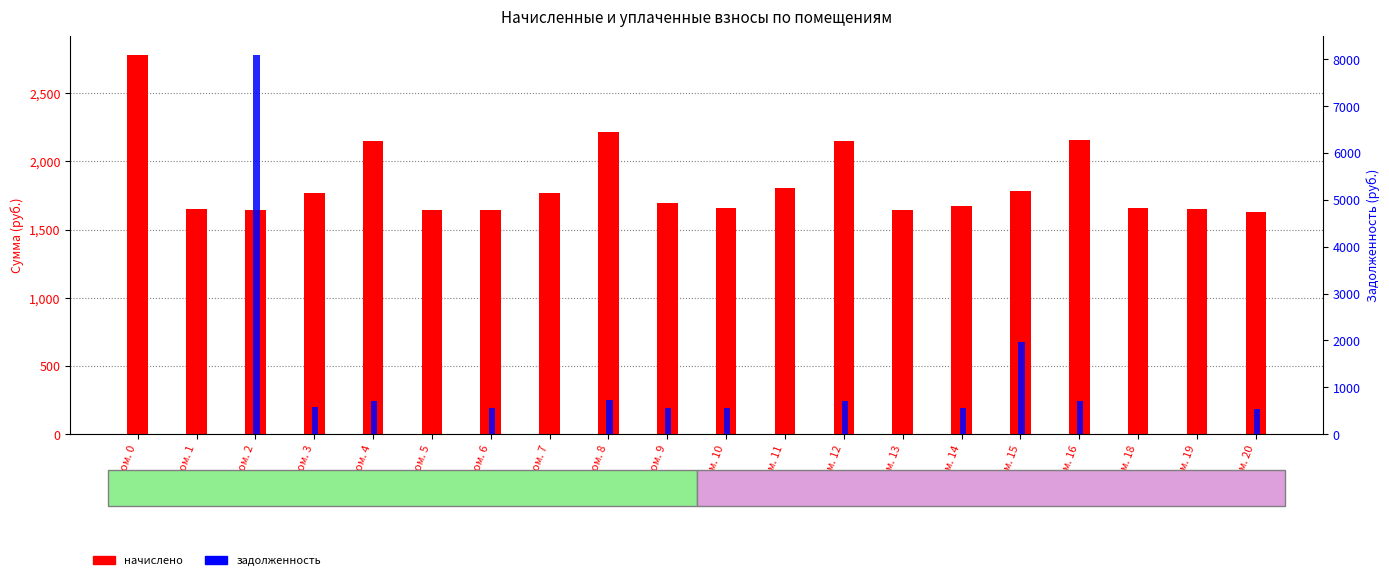

Reading right to left, what are all the values shown in this chart?

начислено: 1629.7	1648.1	1655.5	2153.2	1784.5	1673.9	1644.4	2145.8	1806.6	1655.5	1692.3	2212.2	1769.8	1644.4	1640.7	2145.8	1766.1	1640.7	1651.8	2776.3
задолженность: 543.2	0.0	0.0	717.7	1963.9	558.0	0.0	715.3	0.0	551.8	564.1	737.4	0.0	548.1	0.0	715.3	588.7	8081.9	0.0	0.0